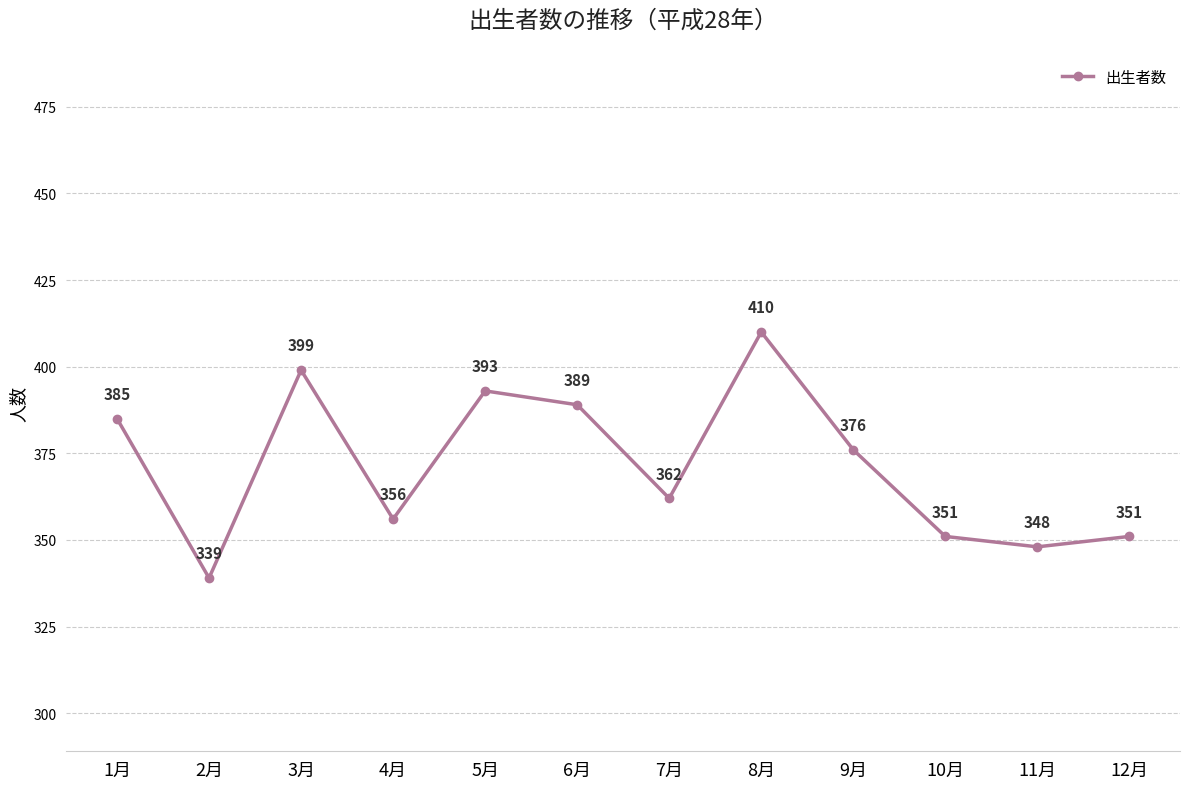

What is the greatest value displayed?

410